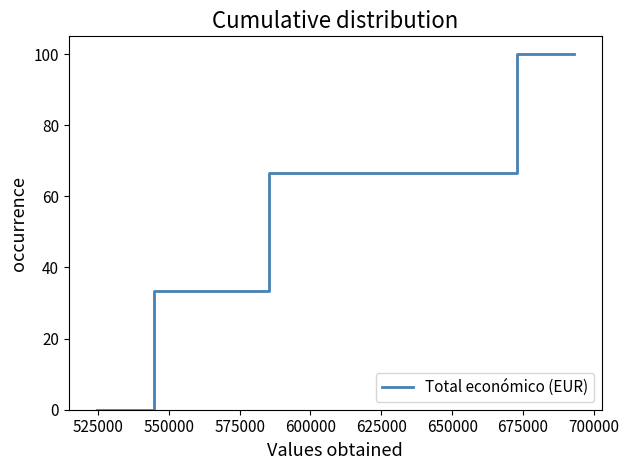

What is the greatest value displayed?

100.0